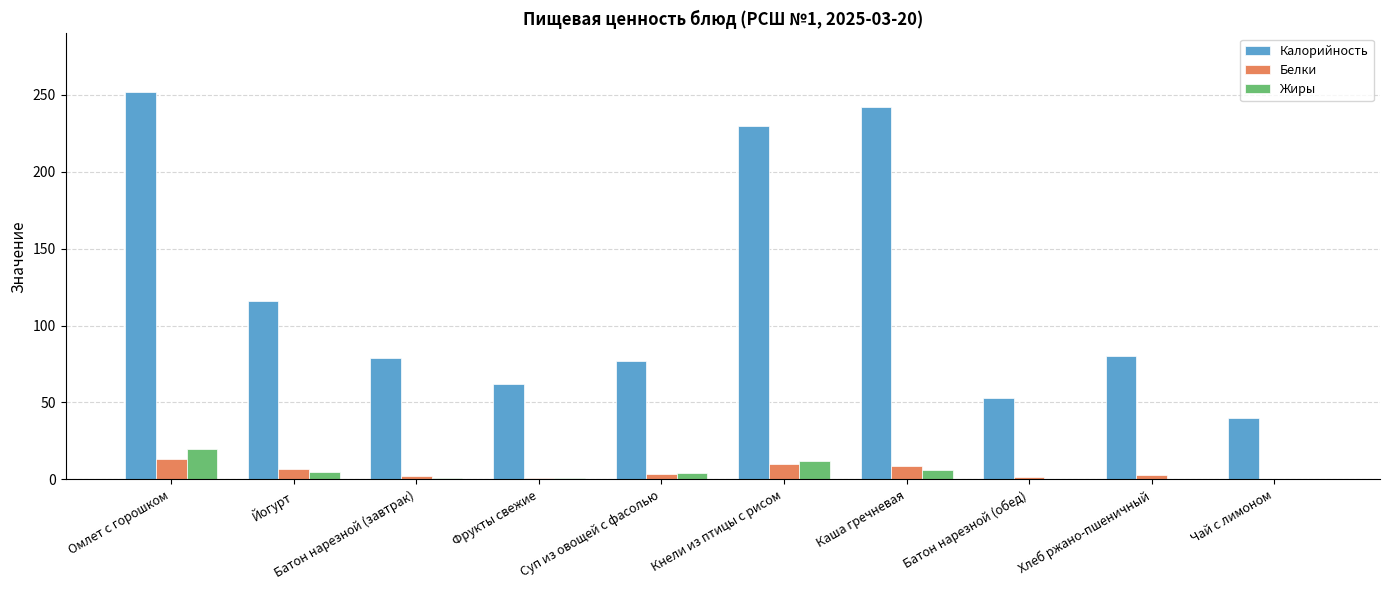

What is the difference between the Жиры values at Чай с лимоном and Омлет с горошком?

19.9